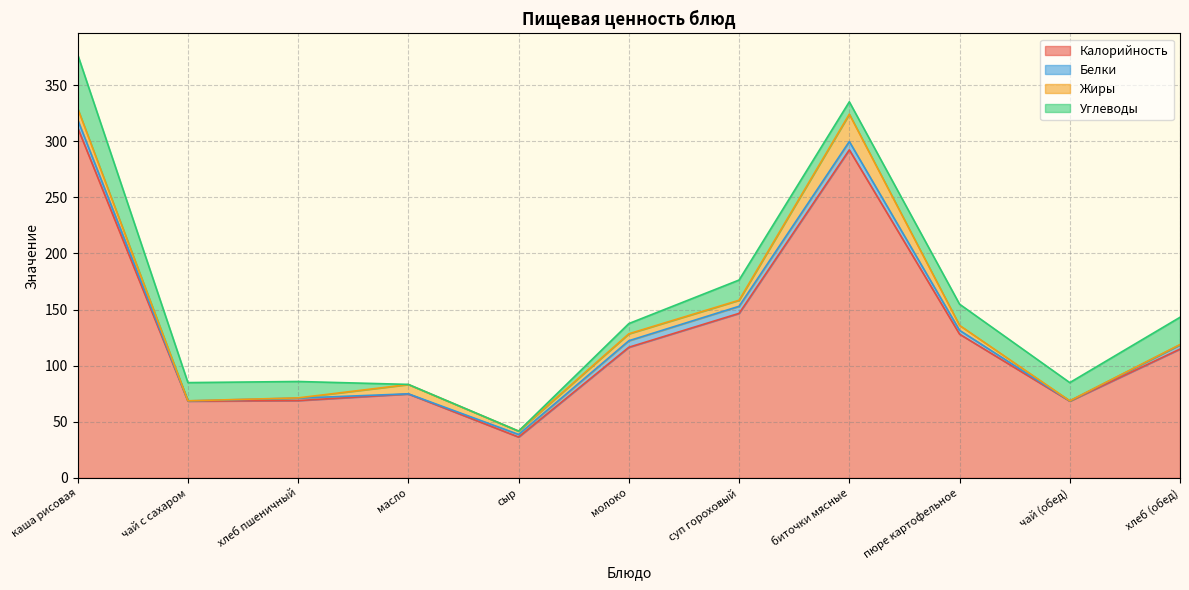

True or false: Калорийность and Углеводы intersect in this chart.

False